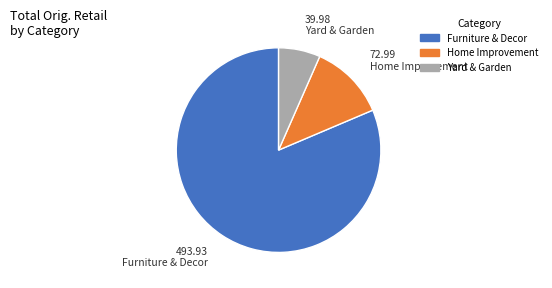

Is there any slice that represents more than half of the pie?

Yes